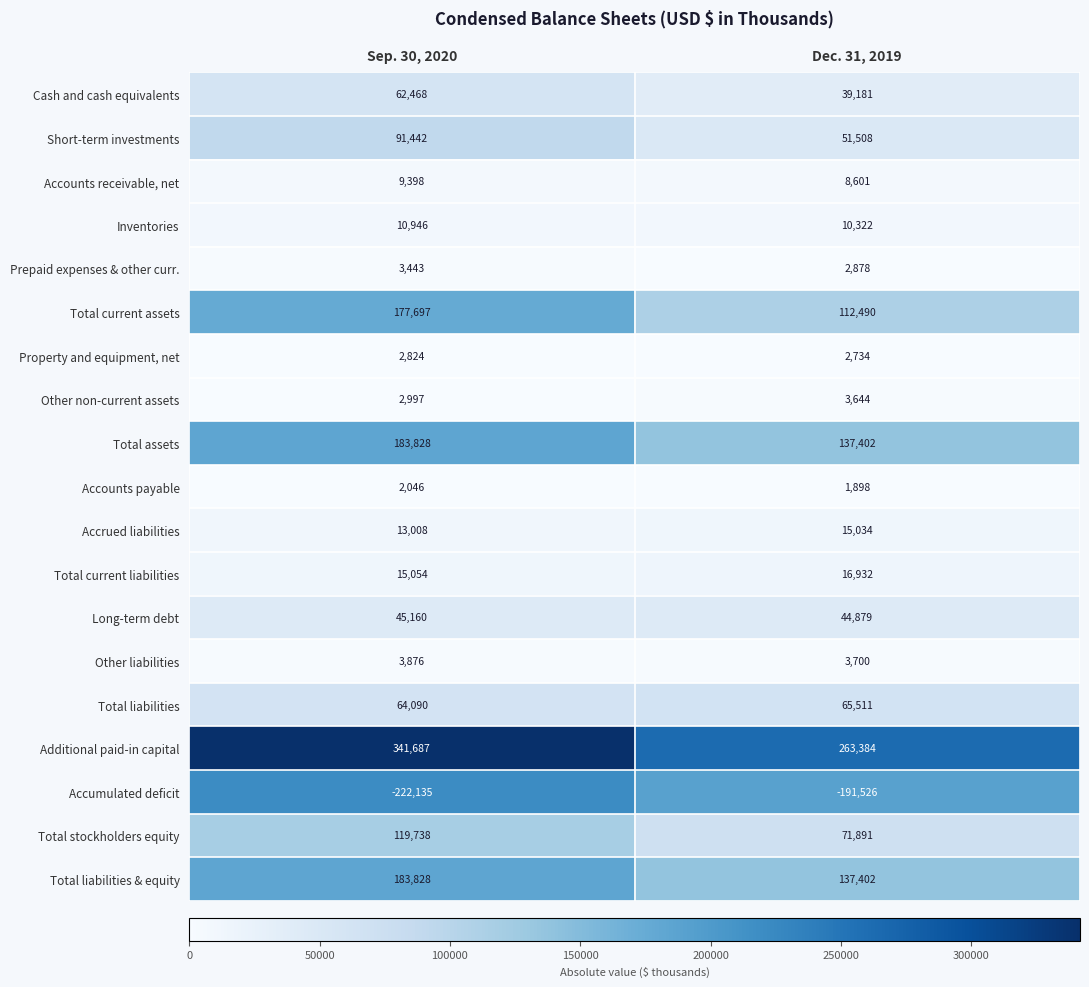

Rank the categories by Total liabilities value from lowest to highest.

Sep. 30, 2020, Dec. 31, 2019